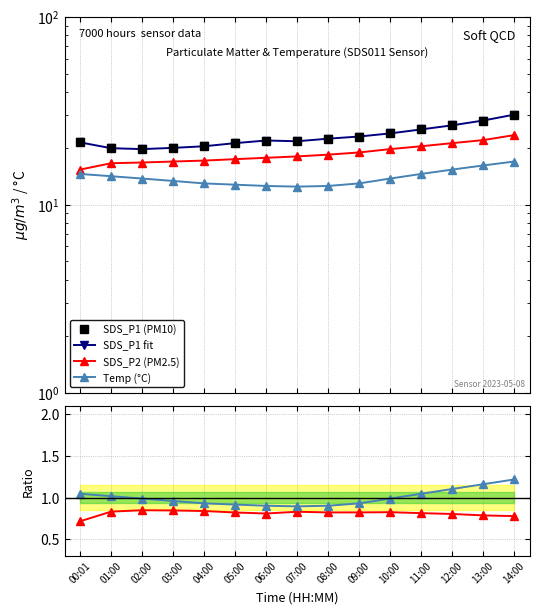

What is the difference between the highest and lowest values at 10:00?

23.2